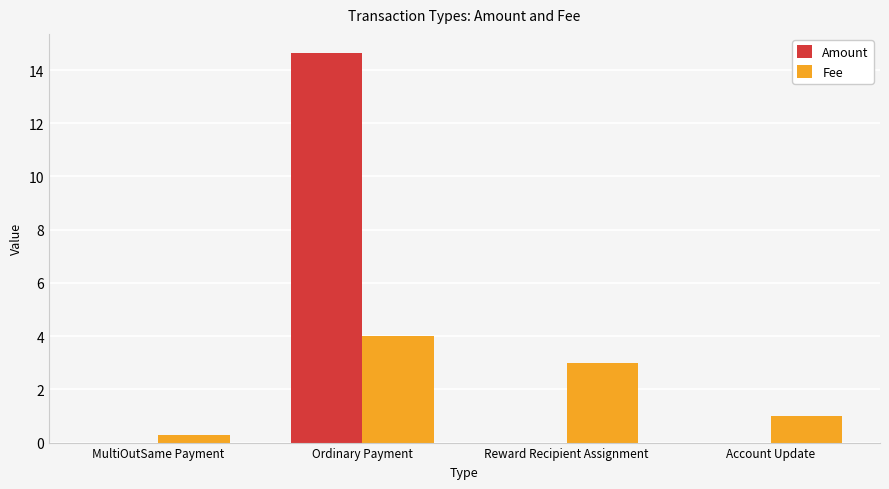

What is the greatest value displayed?

14.6